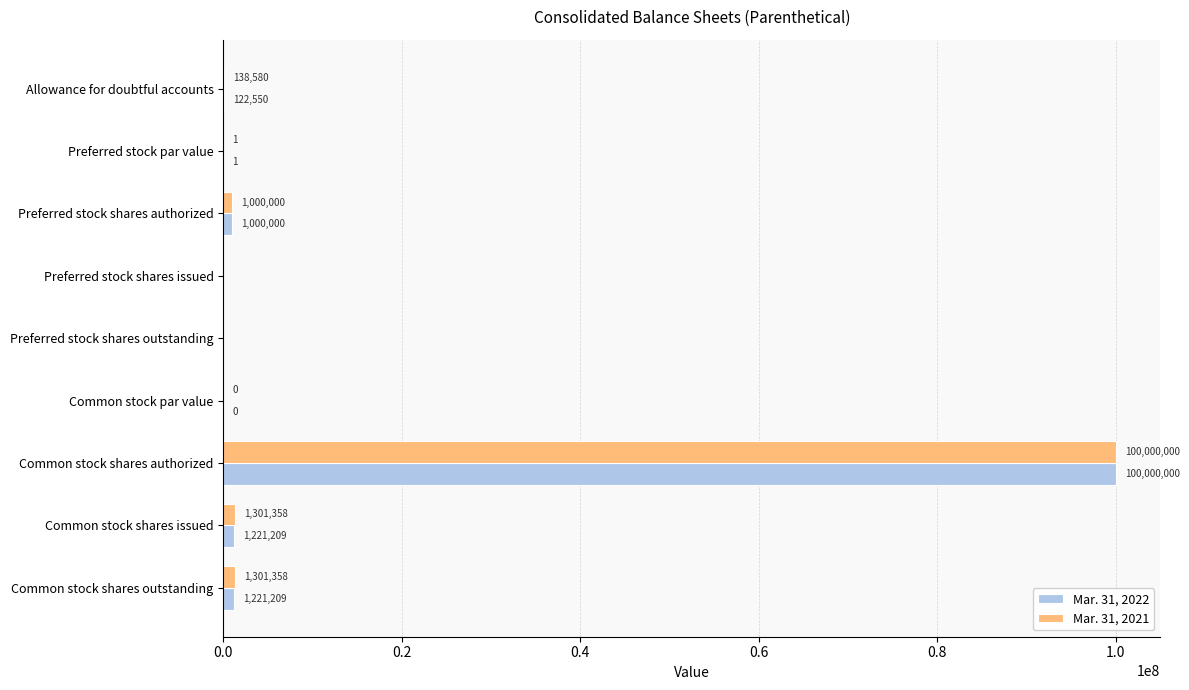

What value does the Mar. 31, 2022 series have at Preferred stock par value?

1.0